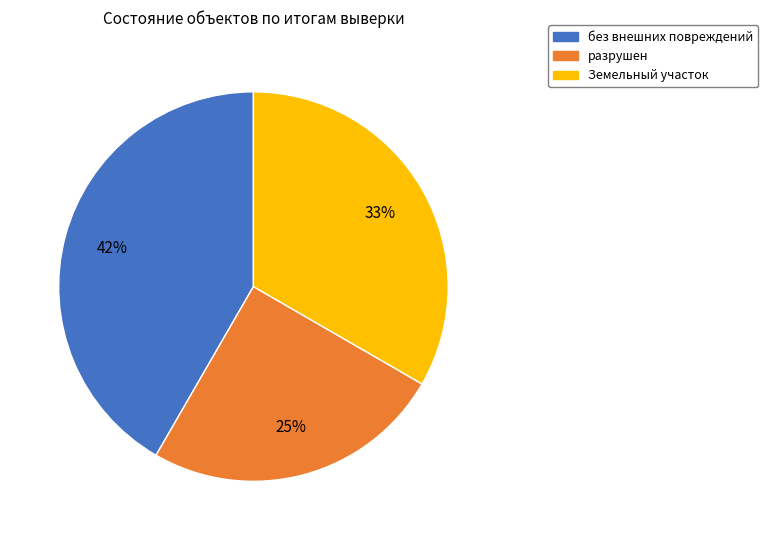

True or false: Земельный участок accounts for 33% of the total.

True